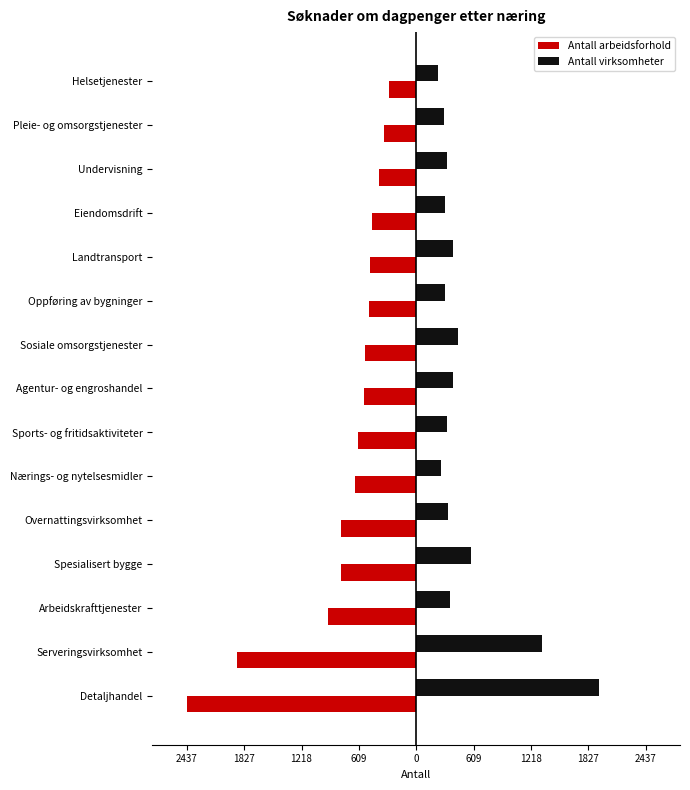

What are all the series names shown in the legend?

Antall arbeidsforhold, Antall virksomheter